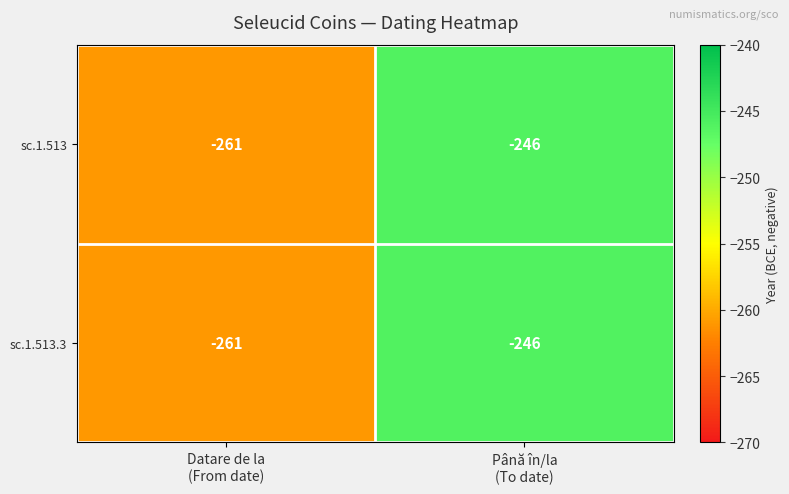

What is the lowest value of the sc.1.513.3 series?

-261